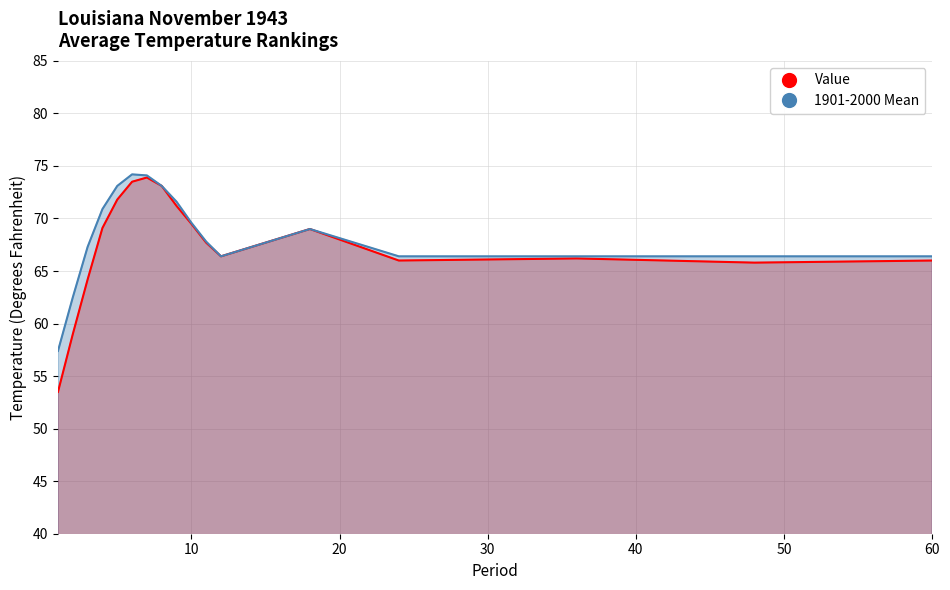

True or false: 1901-2000 Mean and Value intersect in this chart.

False